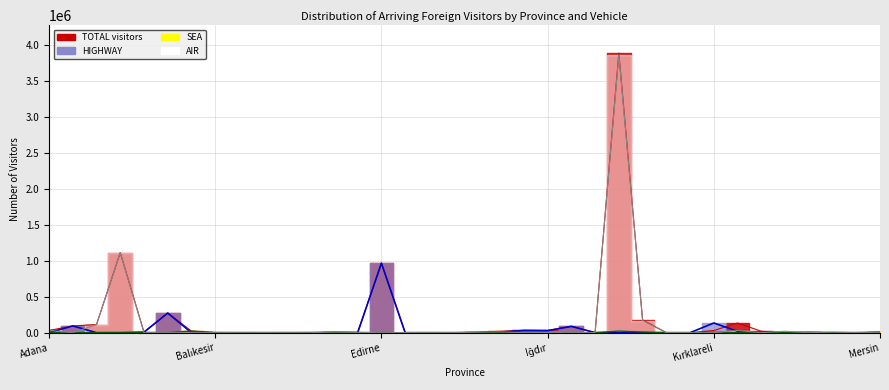

How many lines are shown in the chart?

3